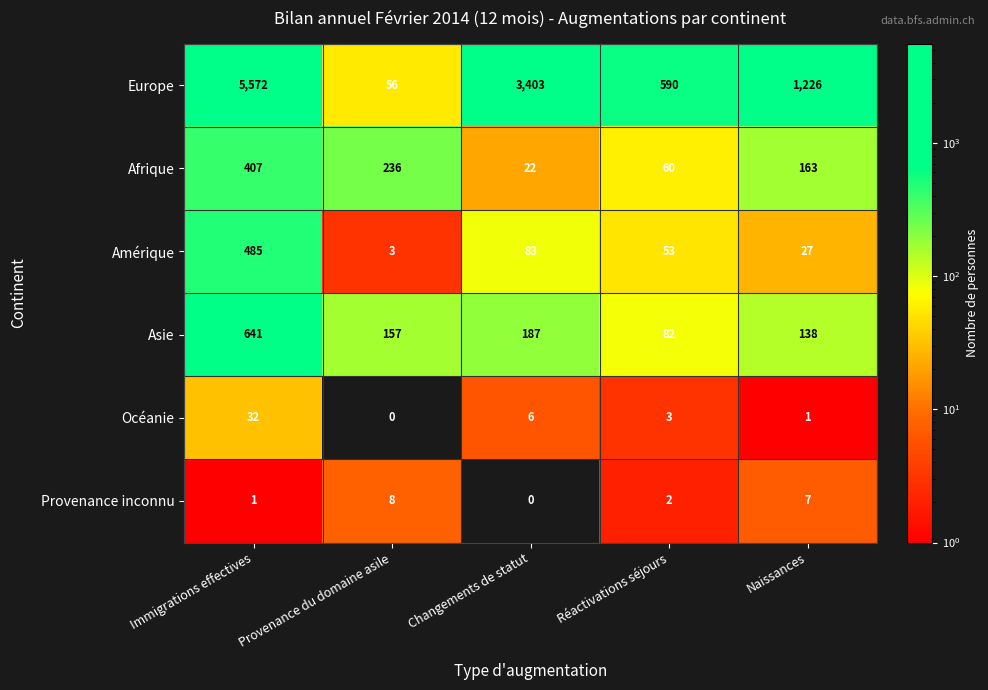

How many distinct data groups are displayed?

6